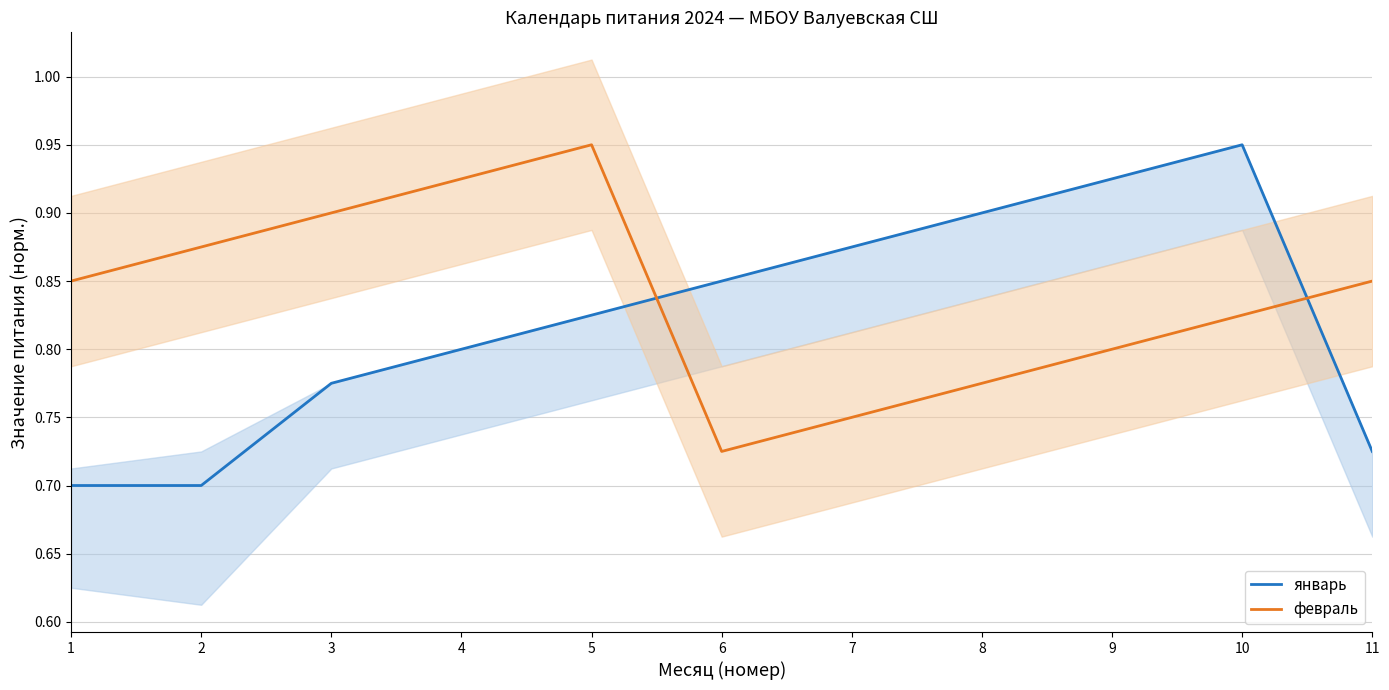

How many series are shown in this chart?

2